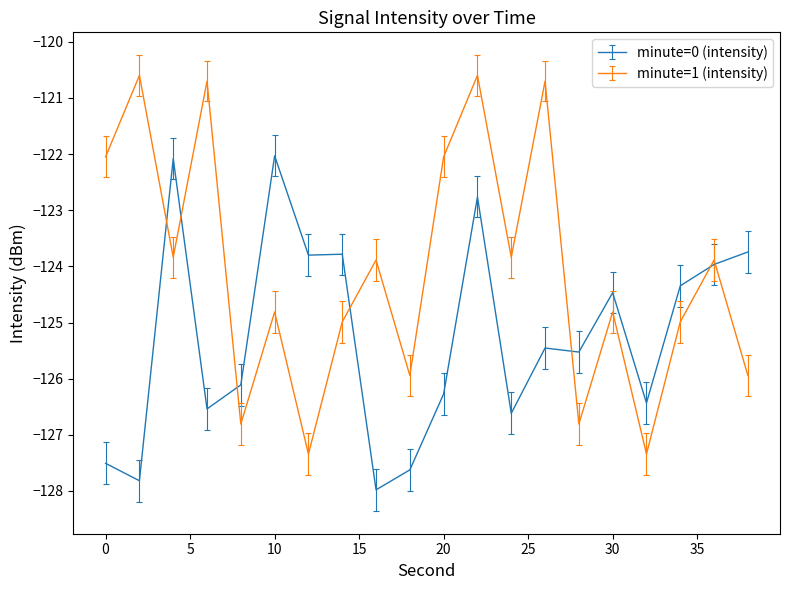

What is the minimum value for minute=1 (intensity)?

-127.3